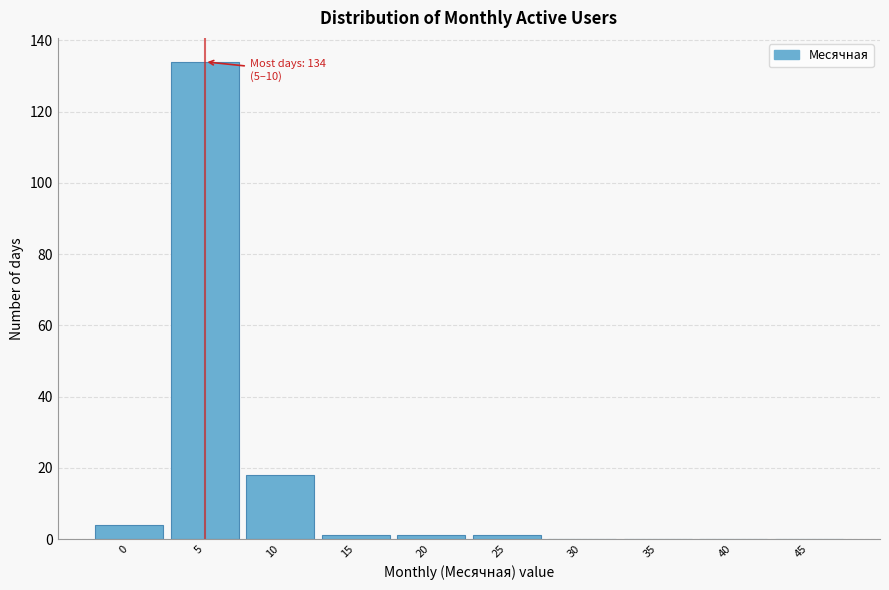

Reading left to right, transcribe all the data shown in this chart.

0=4	5=134	10=18	15=1	20=1	25=1	30=0	35=0	40=0	45=0